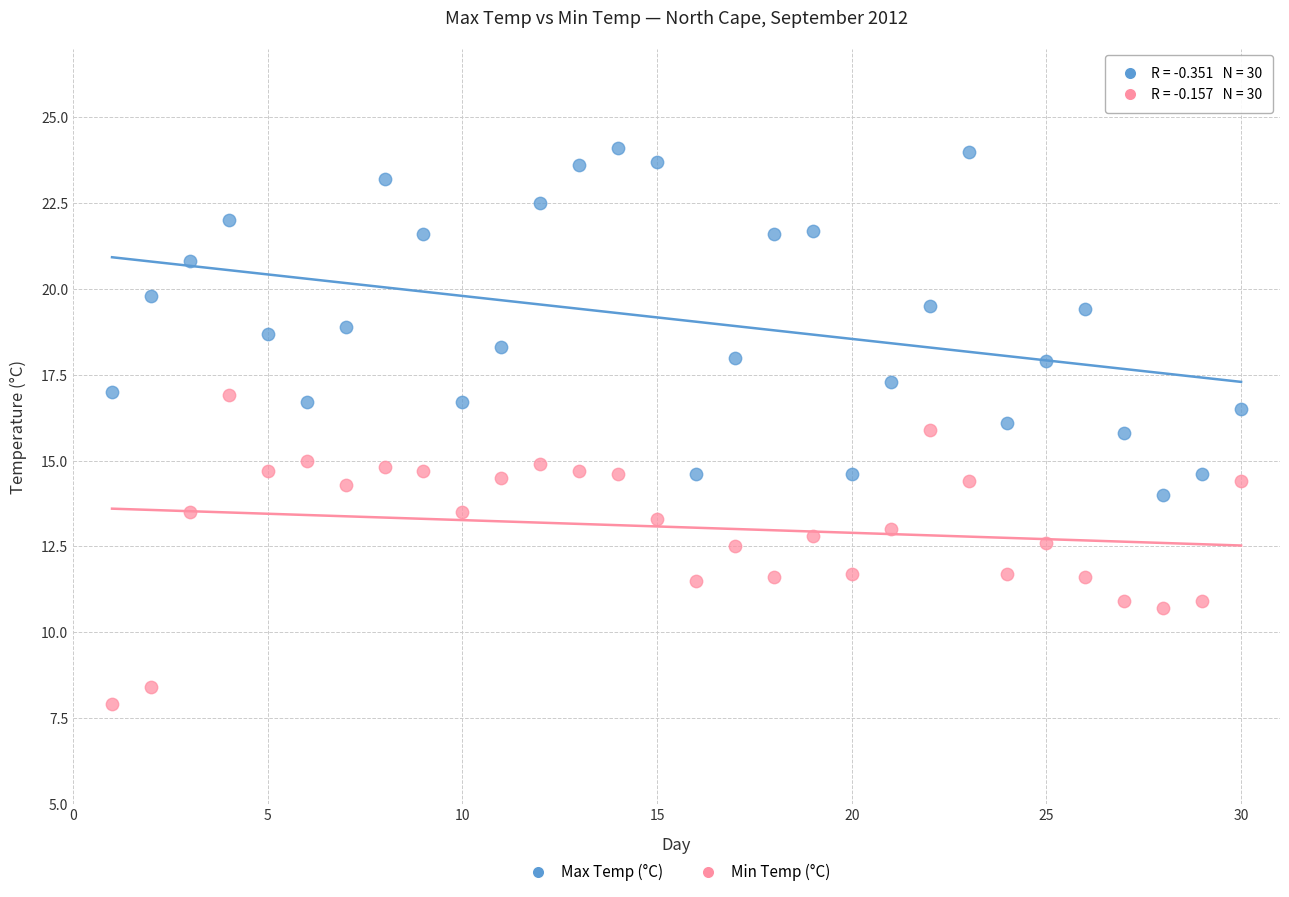

Which series contains the highest Y value?

Max Temp (°C)